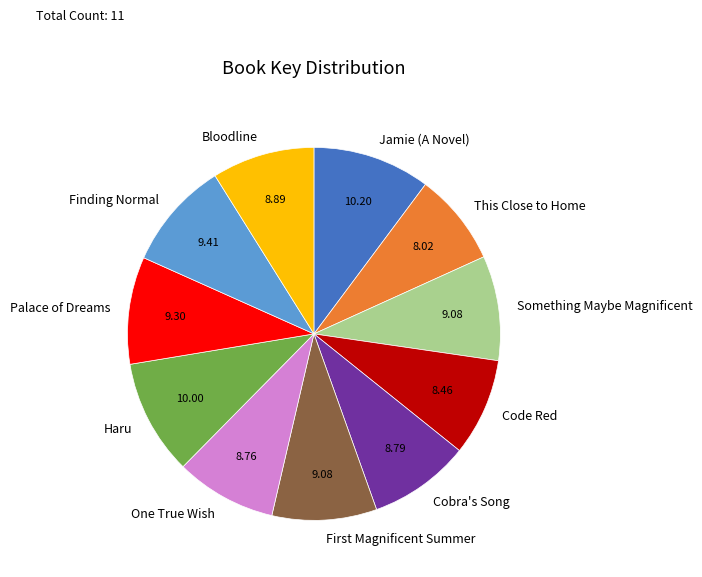

What is the ratio of the value at One True Wish to the value at Palace of Dreams?

0.9